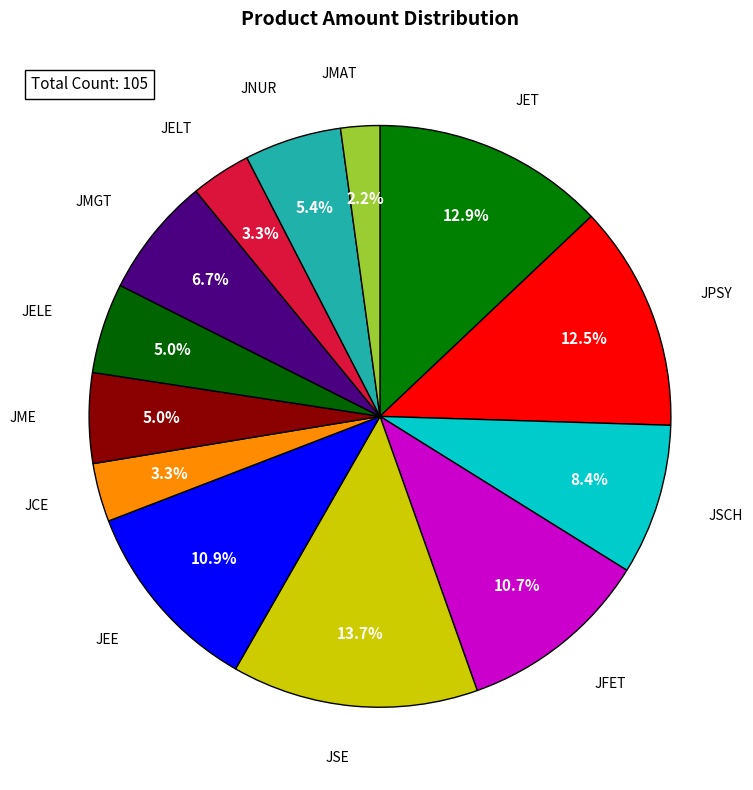

How many slices are in this pie chart?

13